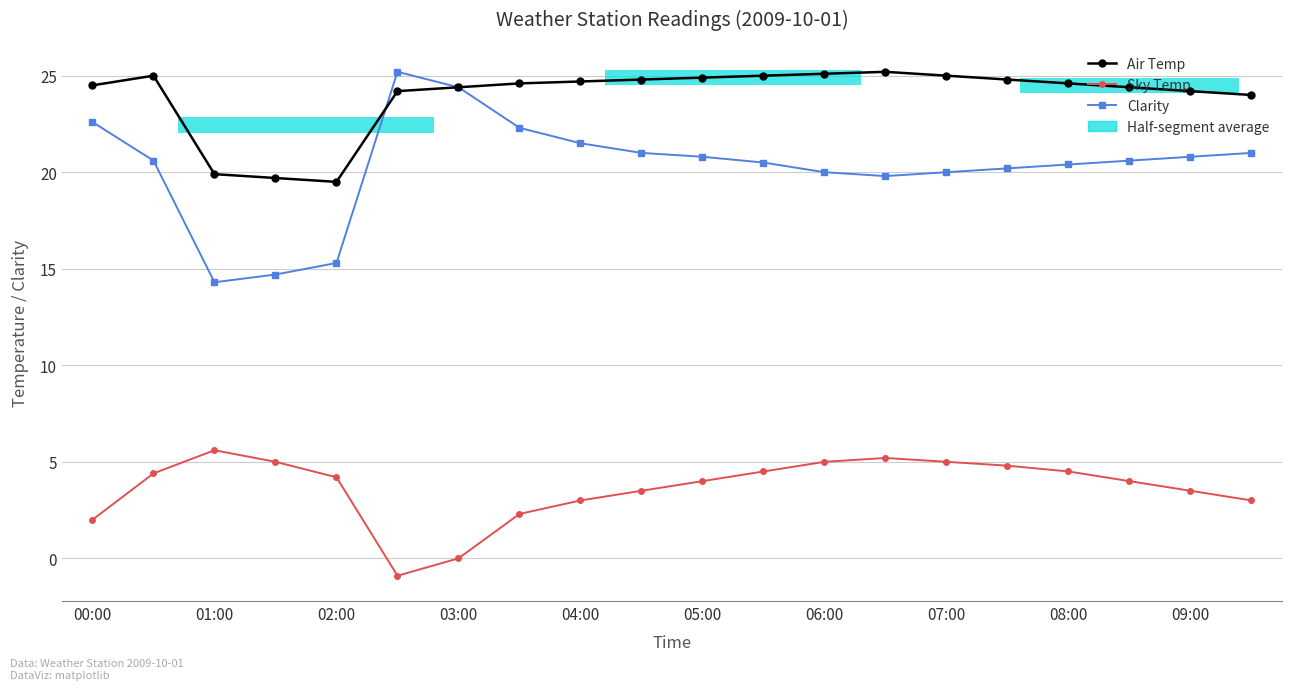

Count the number of data series in this chart.

3